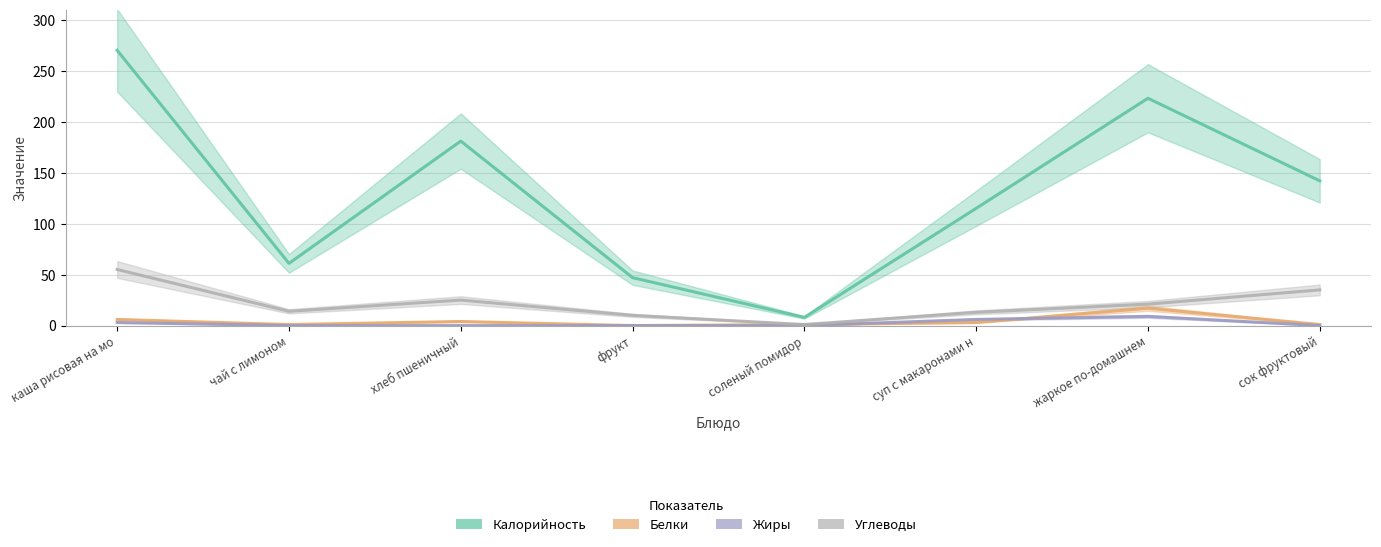

At which label is Белки closest to 8?

каша рисовая на мо